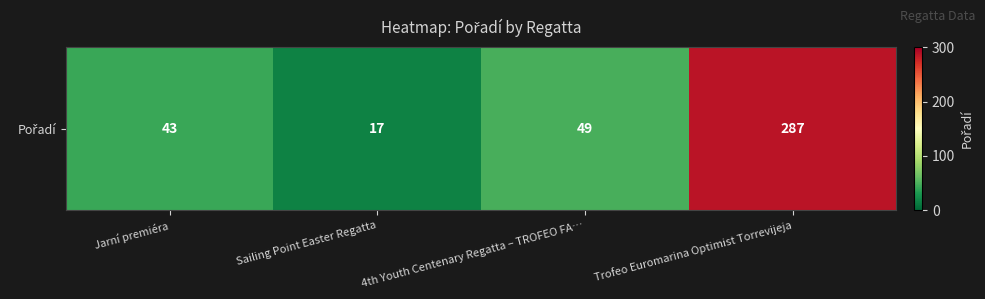

True or false: the data shows 12 at Jarní premiéra.

False